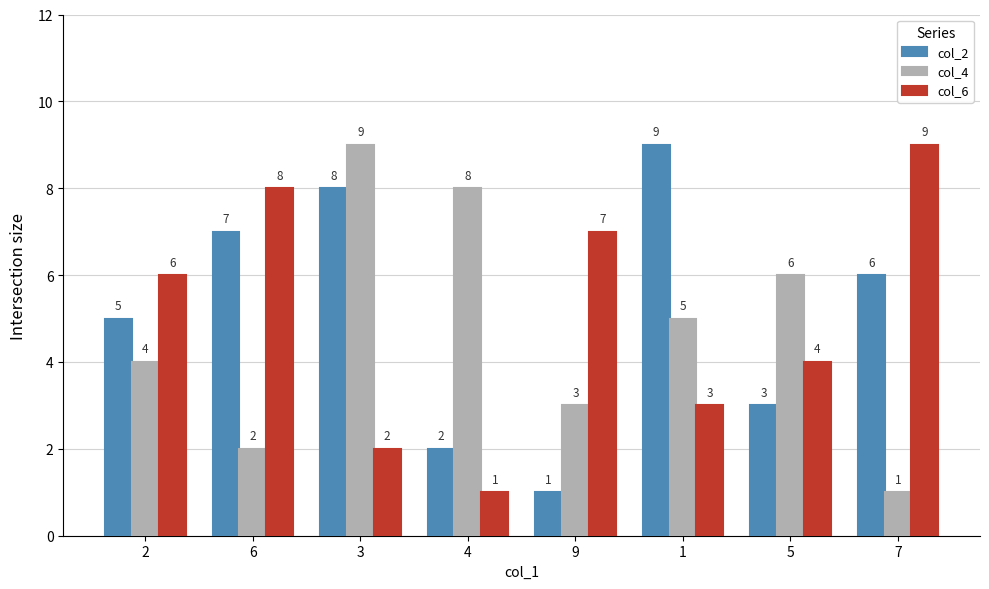

Which series has the largest total across all categories?

col_2